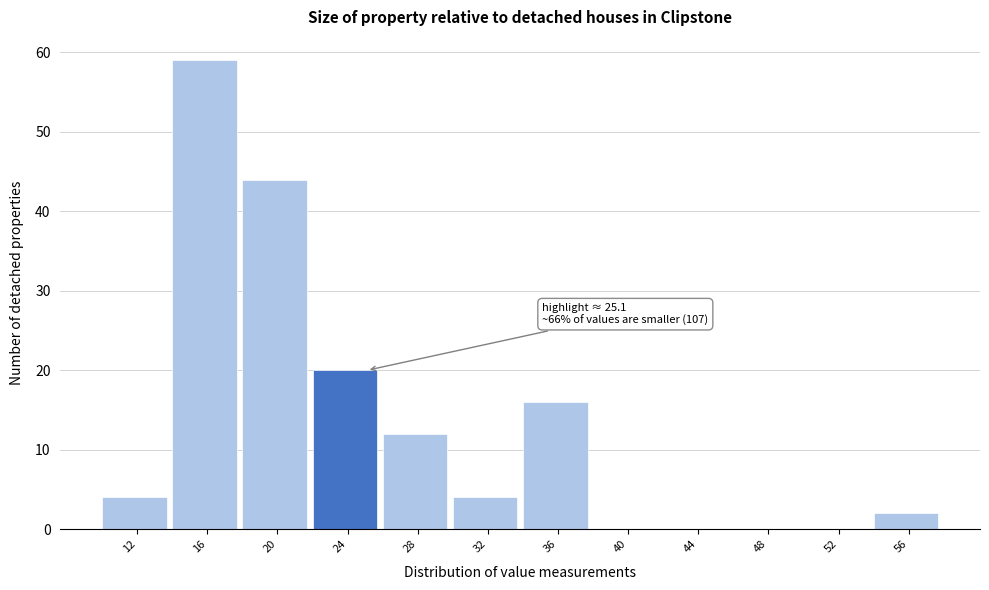

Reading right to left, extract all data points from this chart.

56=2	52=0	48=0	44=0	40=0	36=16	32=4	28=12	24=20	20=44	16=59	12=4